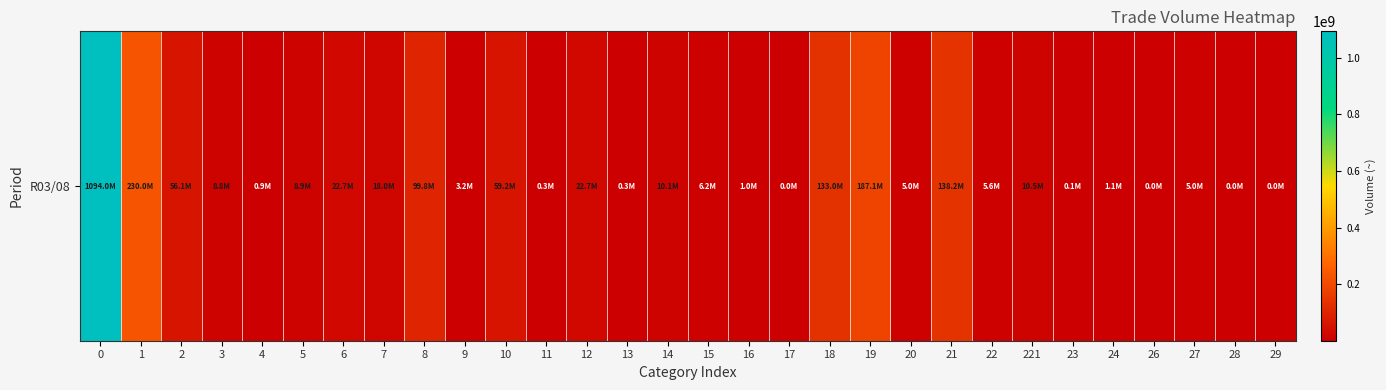

True or false: the data shows 273867052 at 19.

False